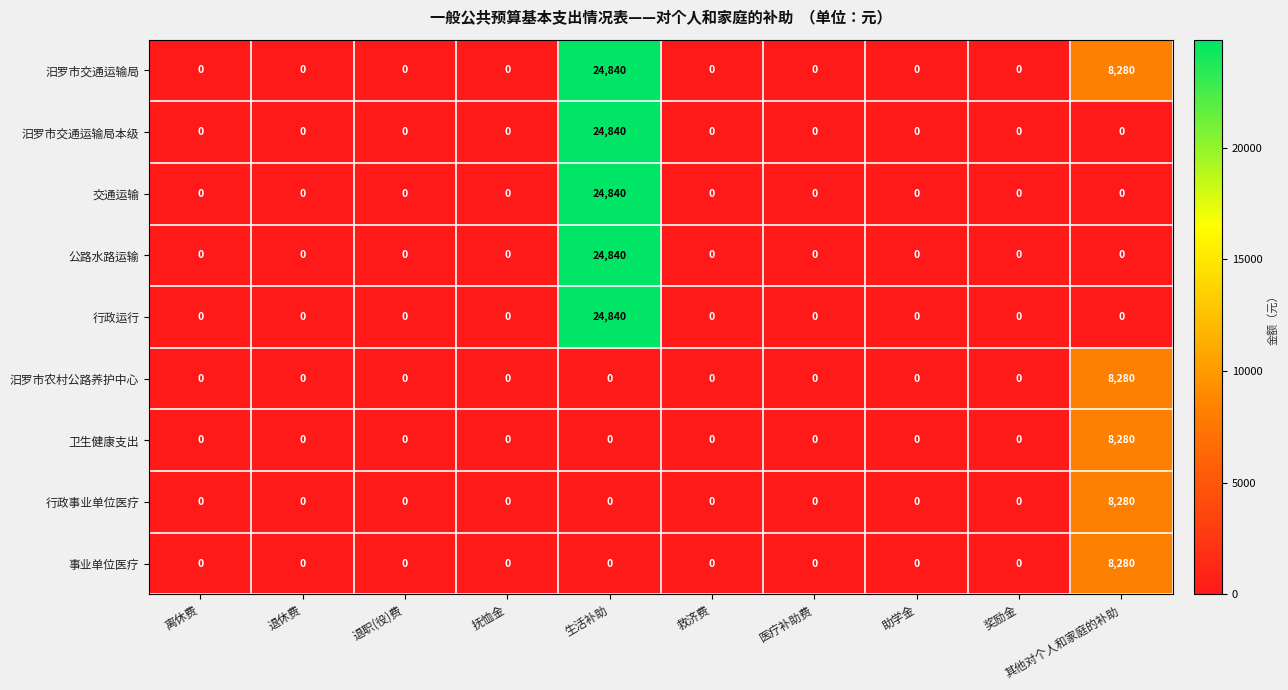

At which category is the sum across all series the highest?

生活补助